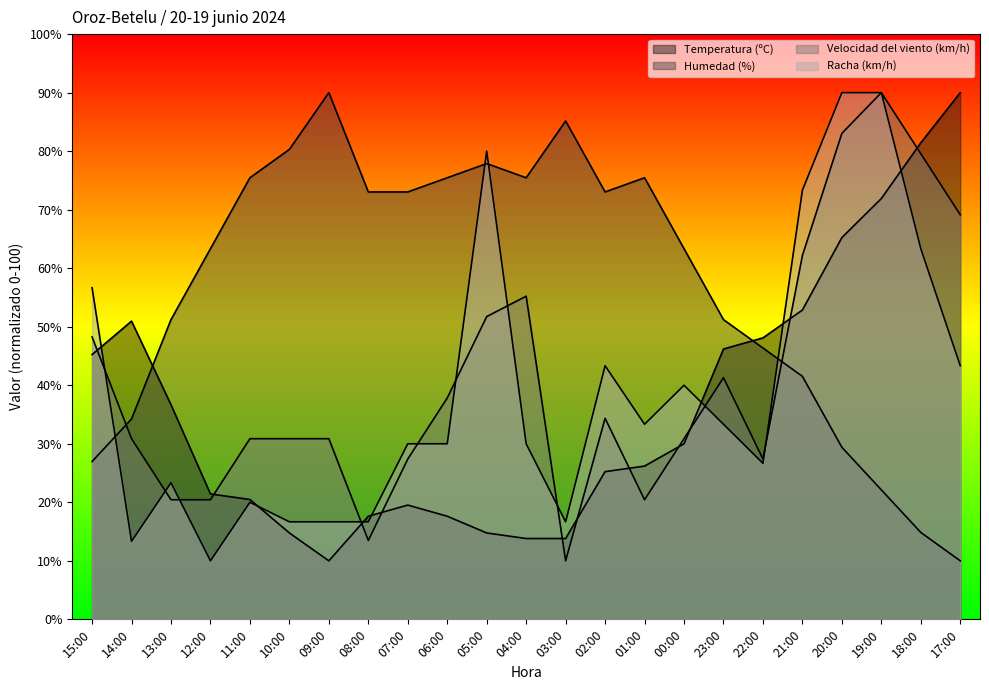

Which series has the widest spread of values?

Temperatura (ºC)